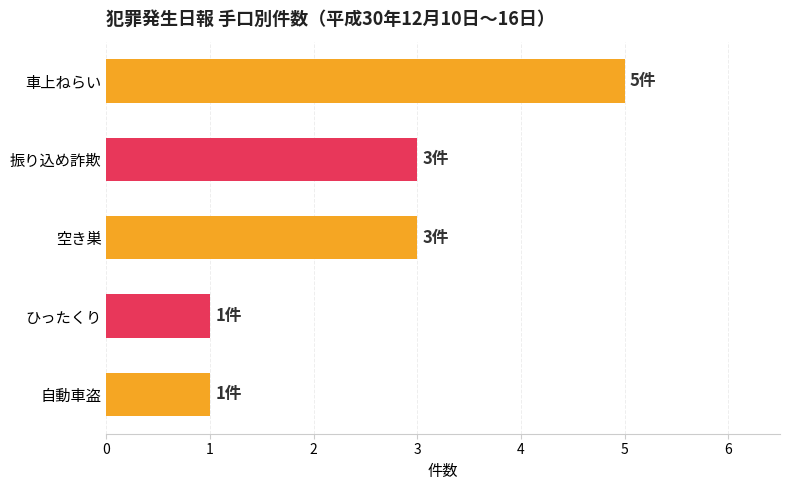

The value at 車上ねらい is 2. True or false?

False